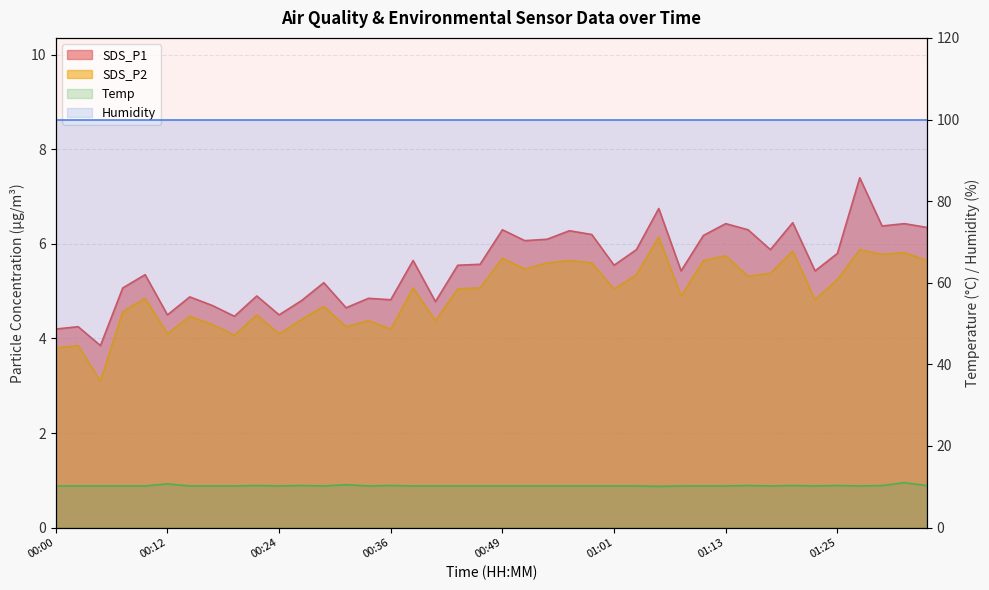

Reading left to right, transcribe all the data shown in this chart.

SDS_P1: 4.2	4.2	3.9	5.1	5.3	4.5	4.9	4.7	4.5	4.9	4.5	4.8	5.2	4.7	4.8	4.8	5.7	4.8	5.5	5.6	6.3	6.1	6.1	6.3	6.2	5.5	5.9	6.8	5.4	6.2	6.4	6.3	5.9	6.5	5.4	5.8	7.4	6.4	6.4	6.3
SDS_P2: 3.8	3.9	3.1	4.6	4.8	4.1	4.5	4.3	4.1	4.5	4.1	4.4	4.7	4.2	4.4	4.2	5.1	4.4	5.0	5.1	5.7	5.5	5.6	5.7	5.6	5.0	5.3	6.2	4.9	5.7	5.8	5.3	5.4	5.8	4.8	5.2	5.9	5.8	5.8	5.7
Temp: 10.2	10.2	10.2	10.2	10.2	10.7	10.2	10.2	10.2	10.3	10.2	10.3	10.2	10.5	10.2	10.3	10.2	10.2	10.2	10.2	10.2	10.2	10.2	10.2	10.2	10.2	10.2	10.1	10.2	10.2	10.2	10.3	10.2	10.3	10.2	10.3	10.2	10.3	11.0	10.3